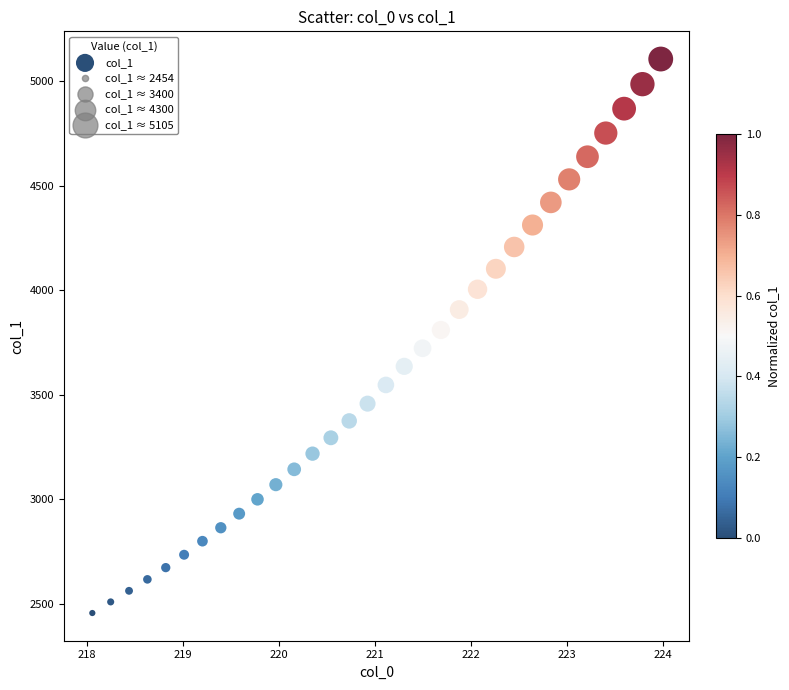

What is the range of X values (max minus min)?

5.9